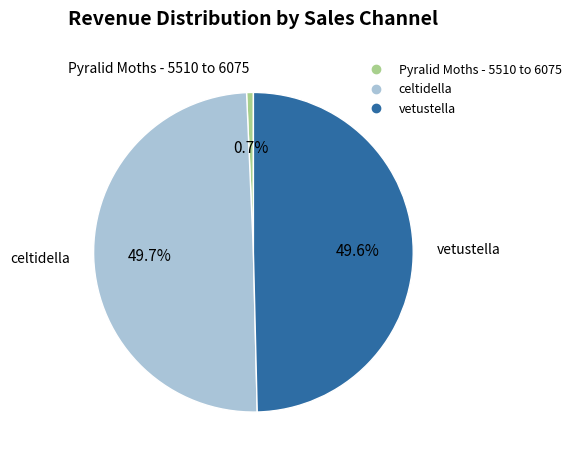

What is the total percentage of vetustella and celtidella?

99.3%